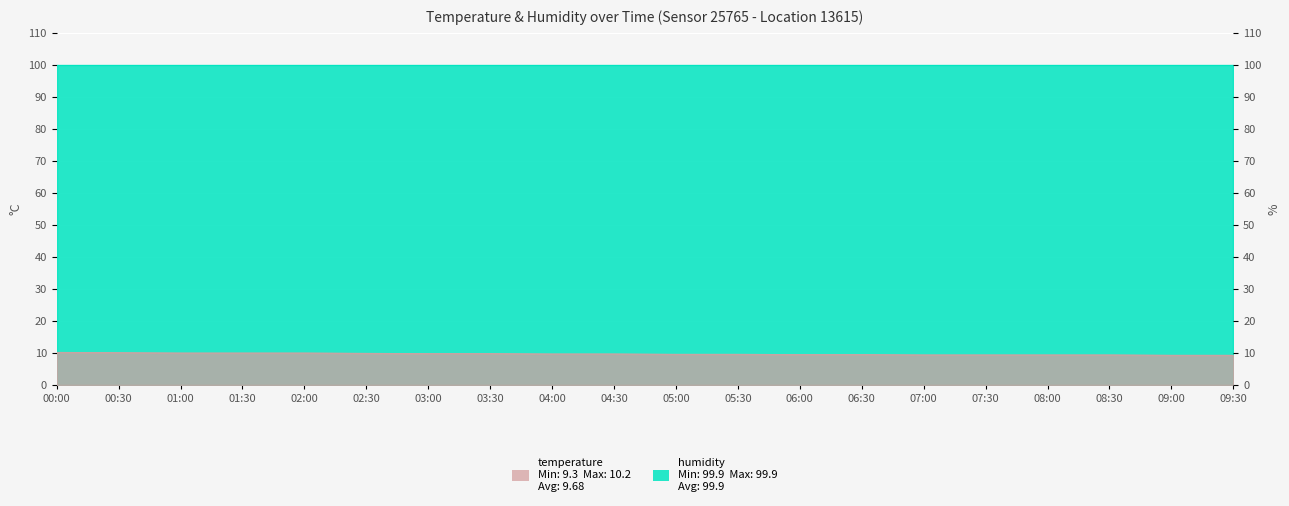

Which label corresponds to the smallest value in the chart?

09:00